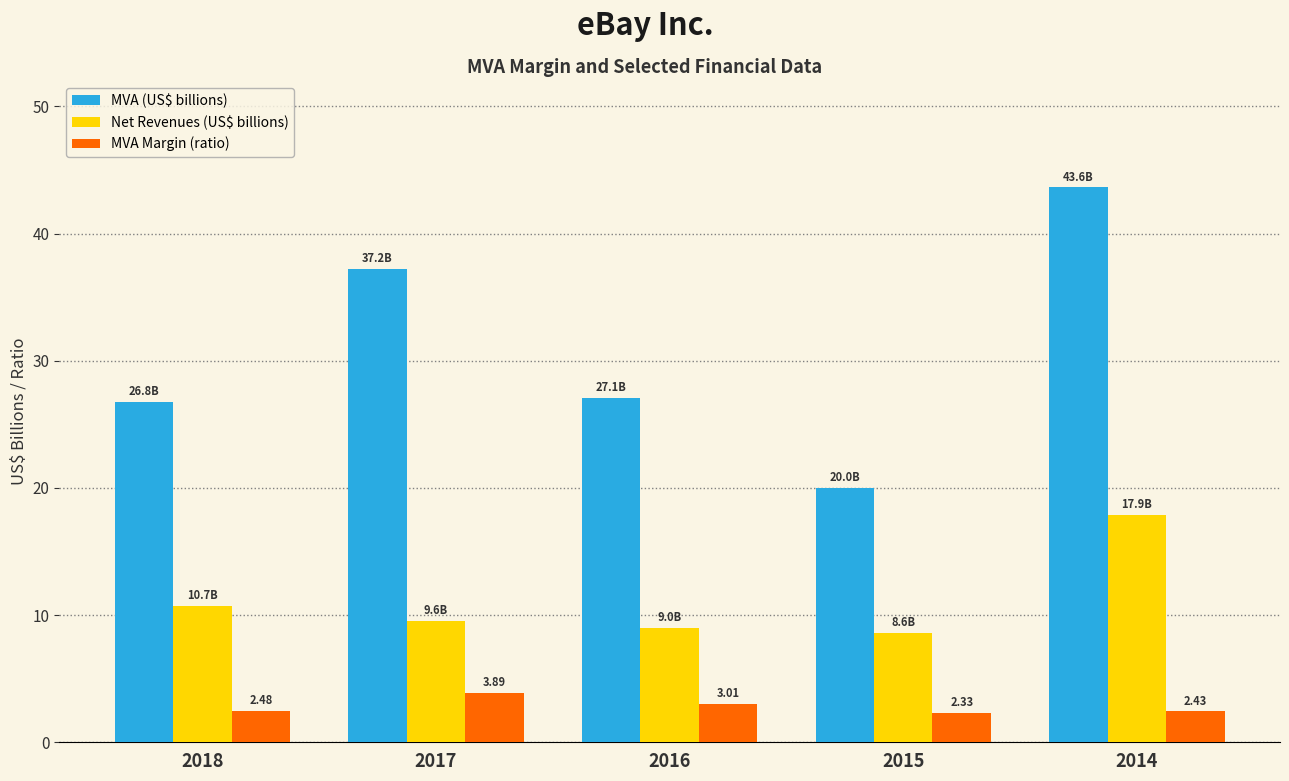

How many groups of bars are there?

5